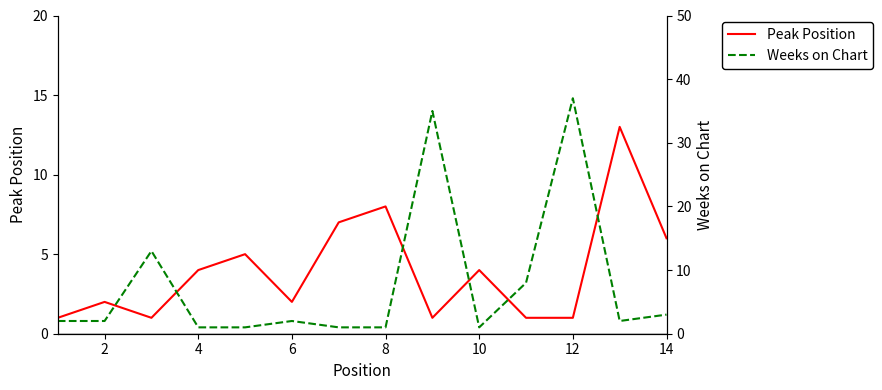

How many lines are shown in the chart?

2